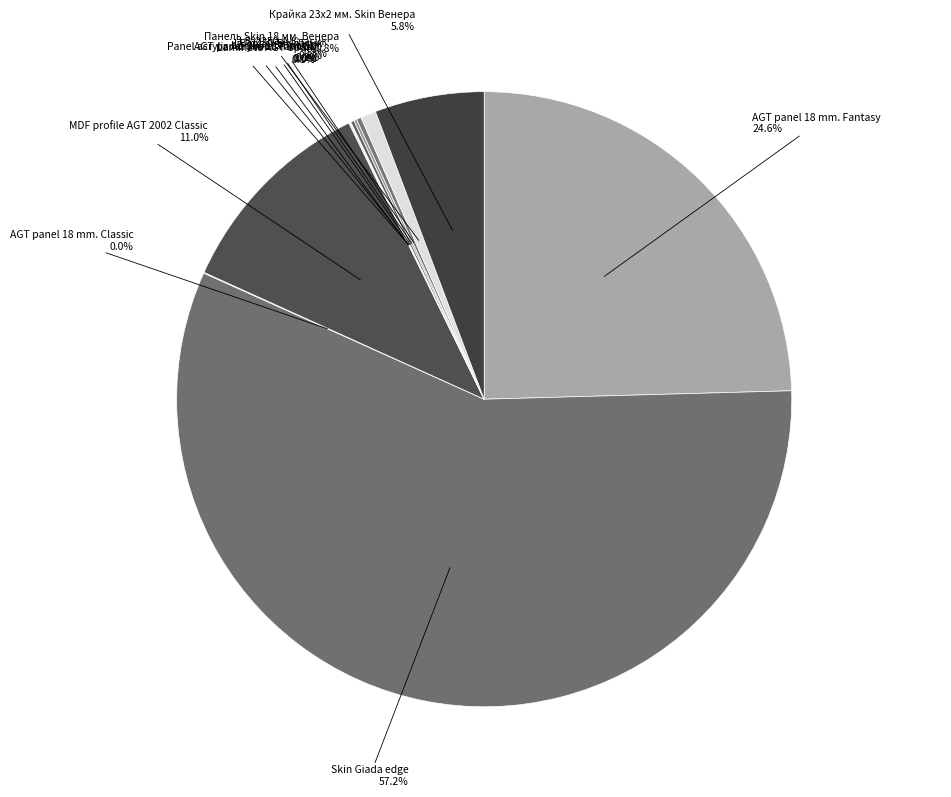

Does Skin Giada edge represent more than half of the total?

Yes